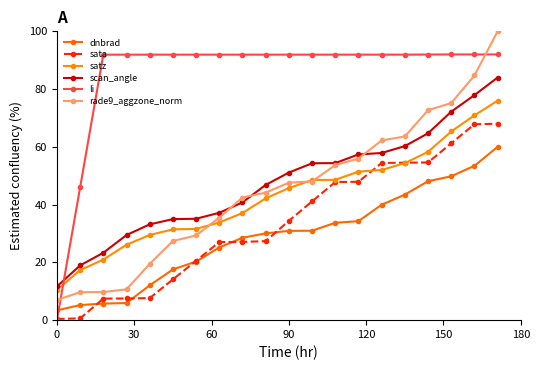

Is this an area chart (filled region under the line)?

No